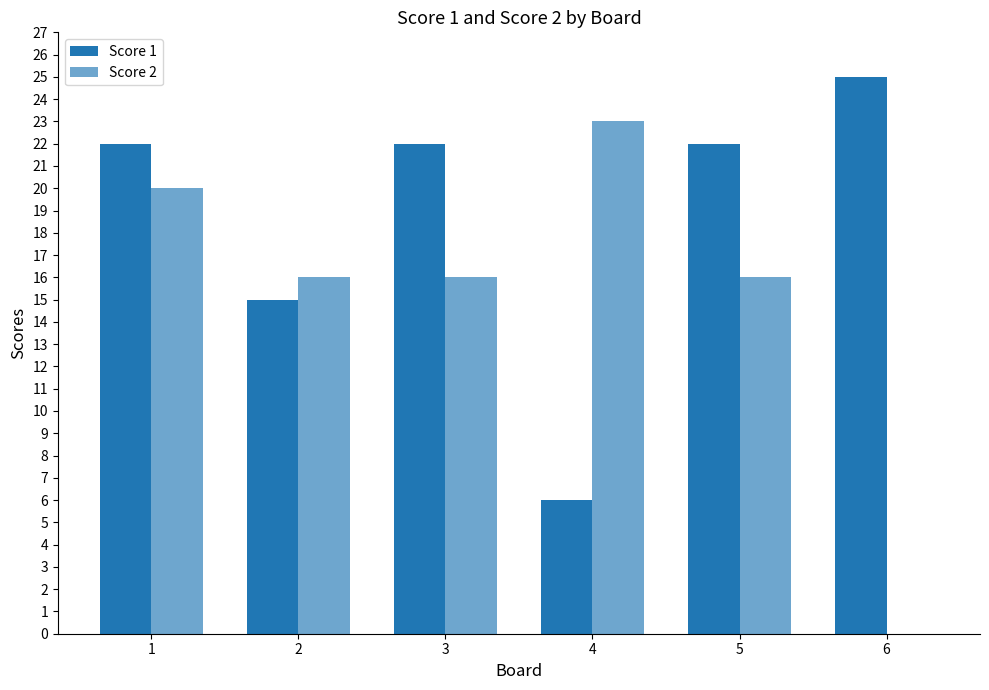

What value does the Score 2 series have at 5?

16